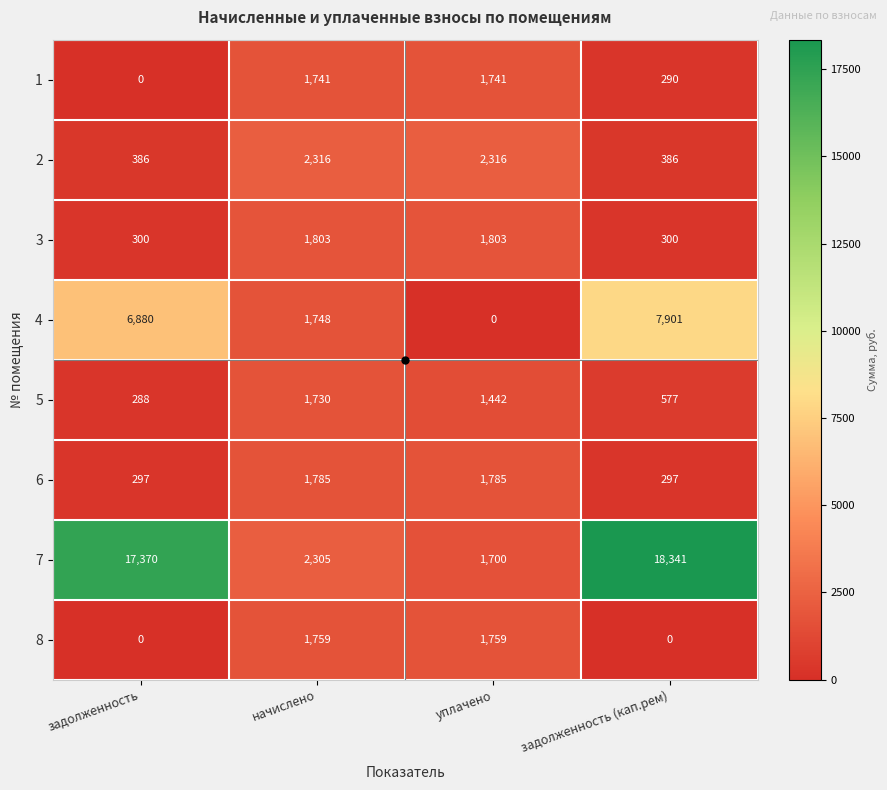

Which series has the widest spread of values?

7